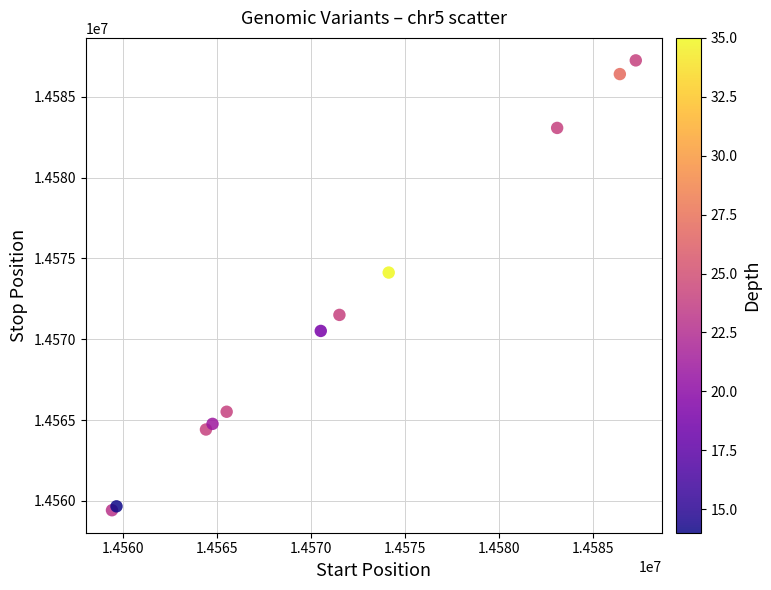

What Y value in the scatter plot is closest to 14573340?

14574129